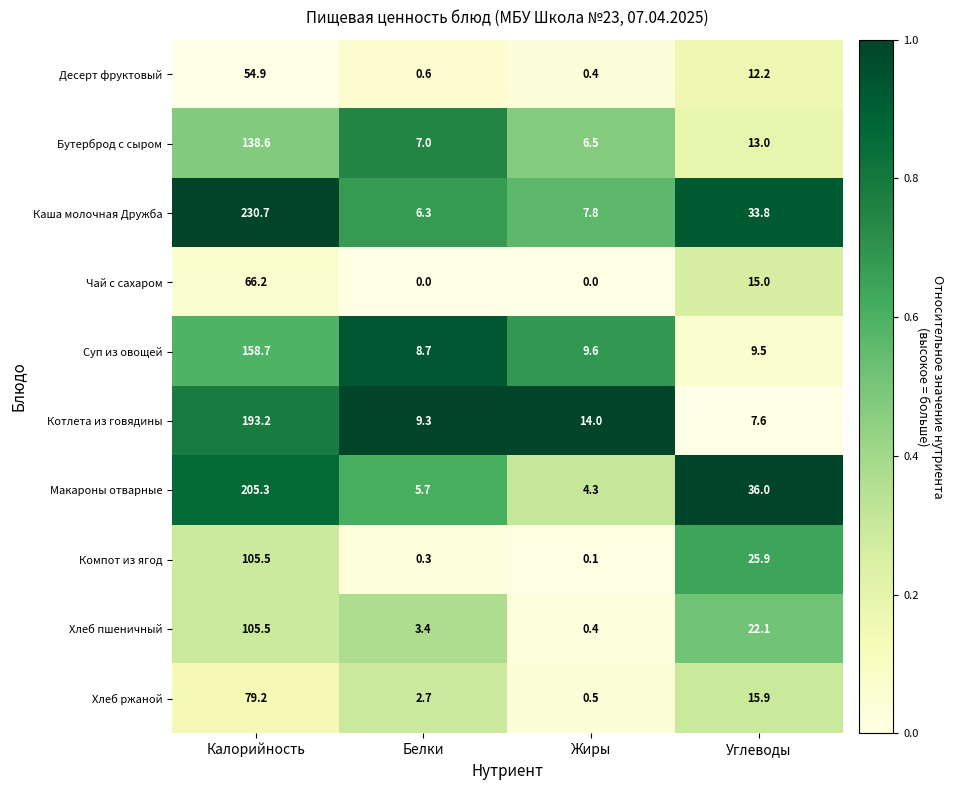

Which series changed the most between Белки and Жиры?

Котлета из говядины